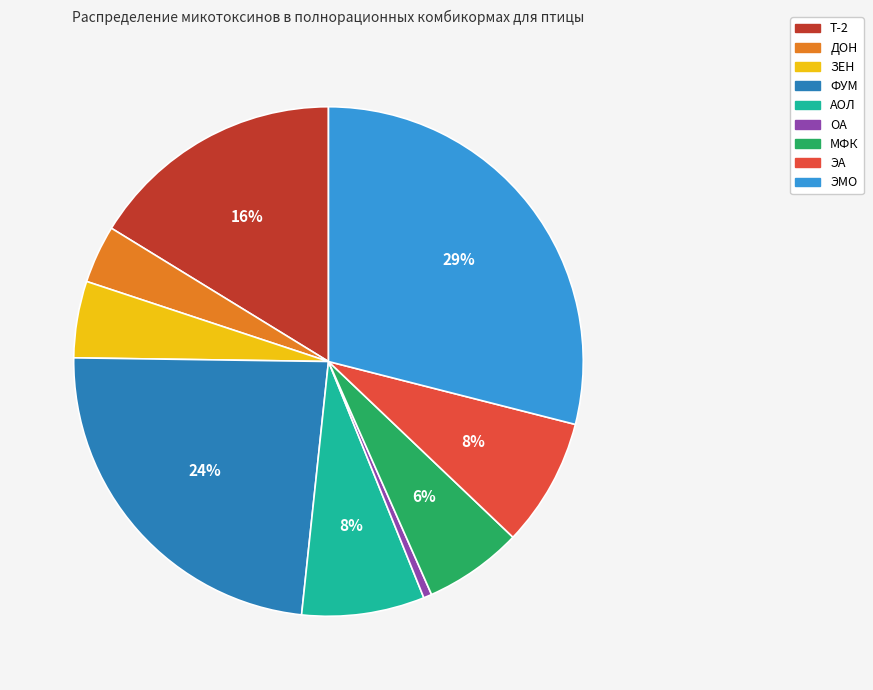

To the nearest percent, what is the difference between the ДОН and ФУМ slice percentages?

20%